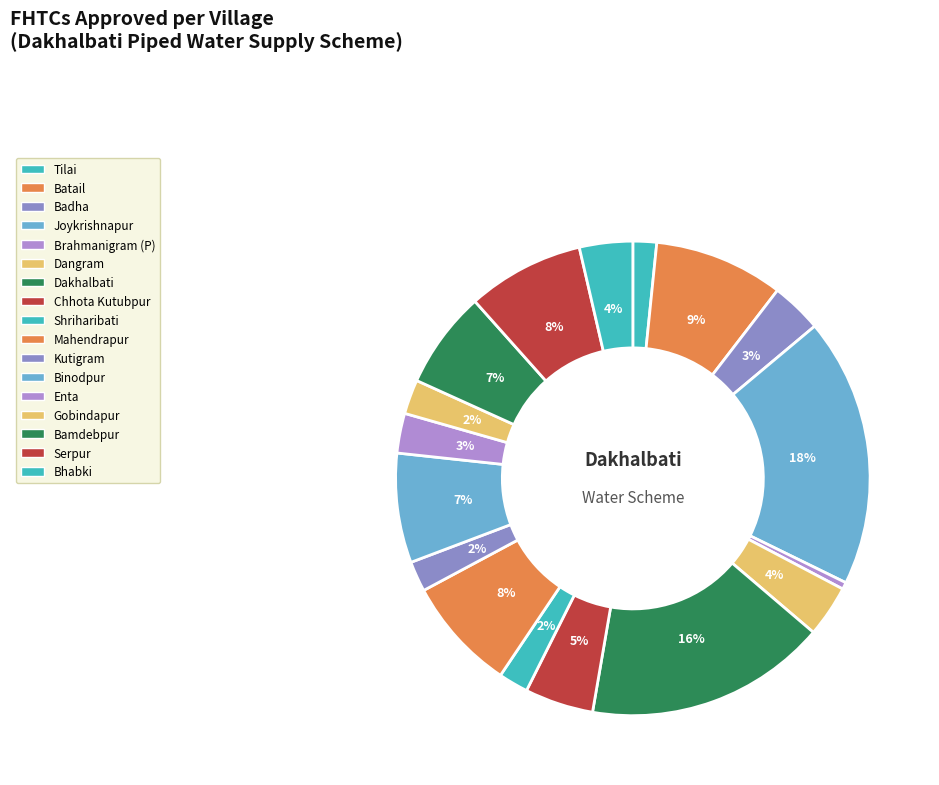

What is the total percentage of Batail and Bhabki?

12.4%